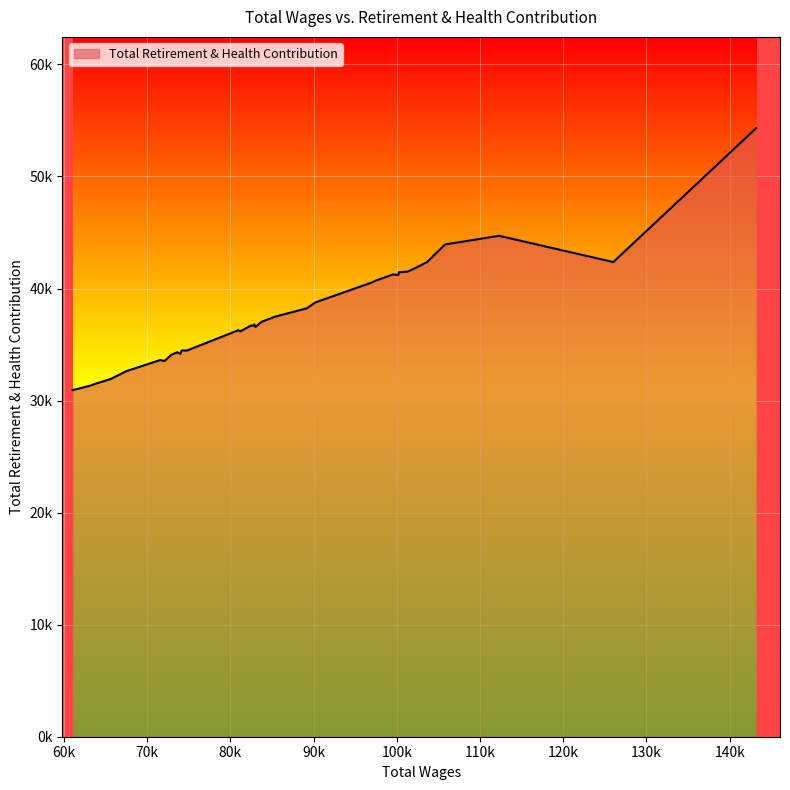

Does the chart have visible grid lines?

Yes